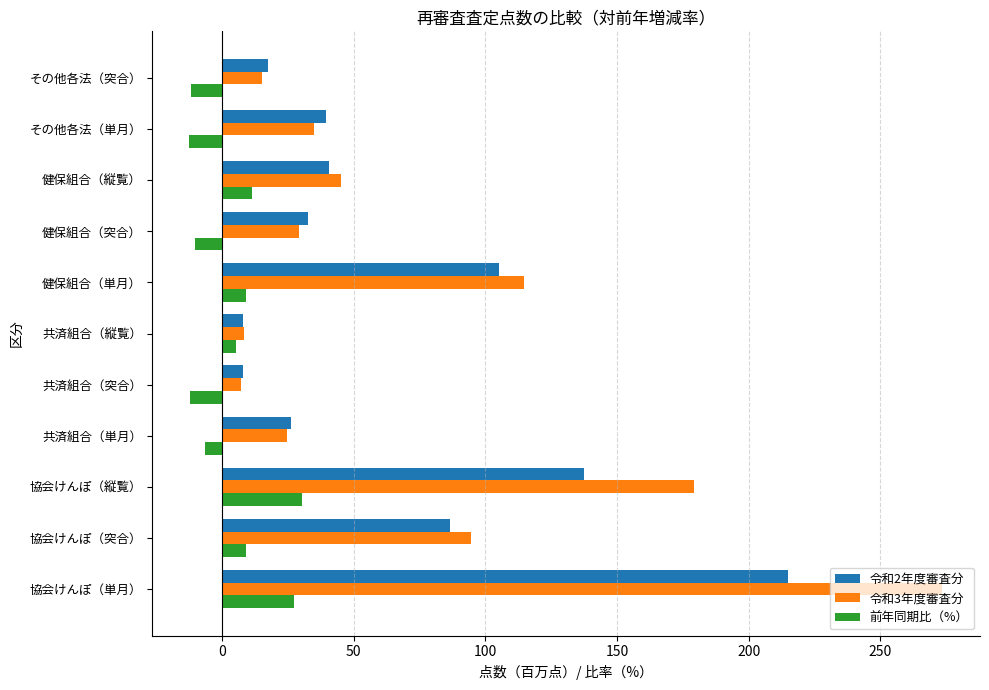

What is the difference between the second highest and second lowest values in the 令和3年度審査分 series?

170.9